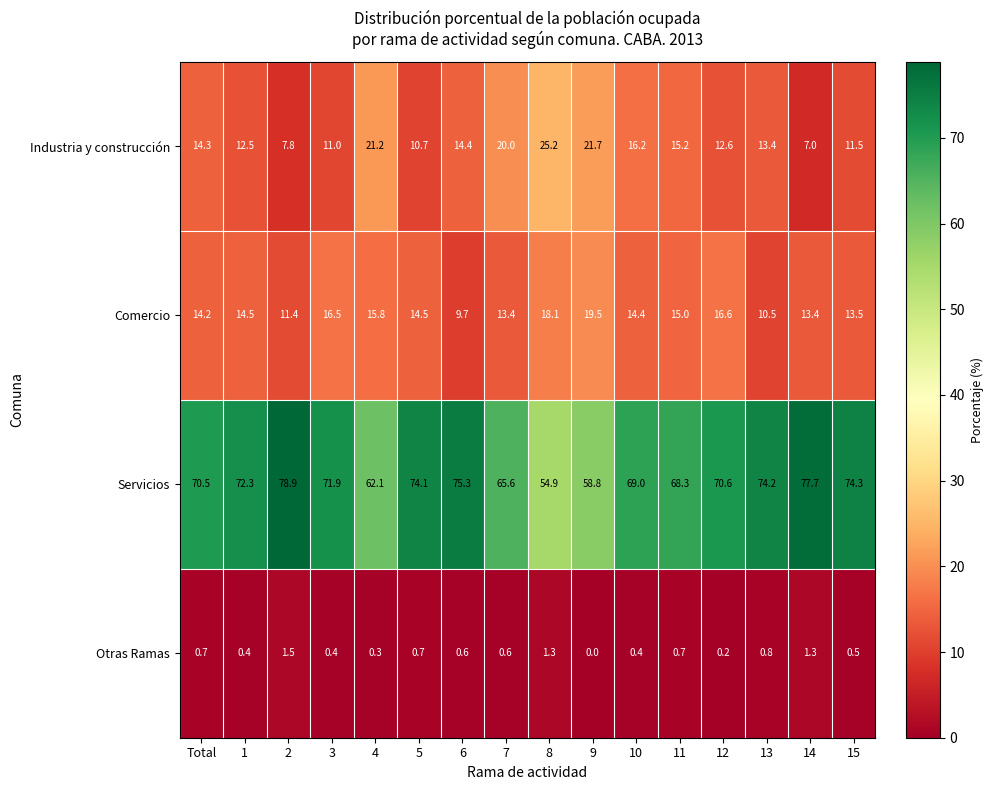

Which series changed the most between 1 and 11?

Servicios